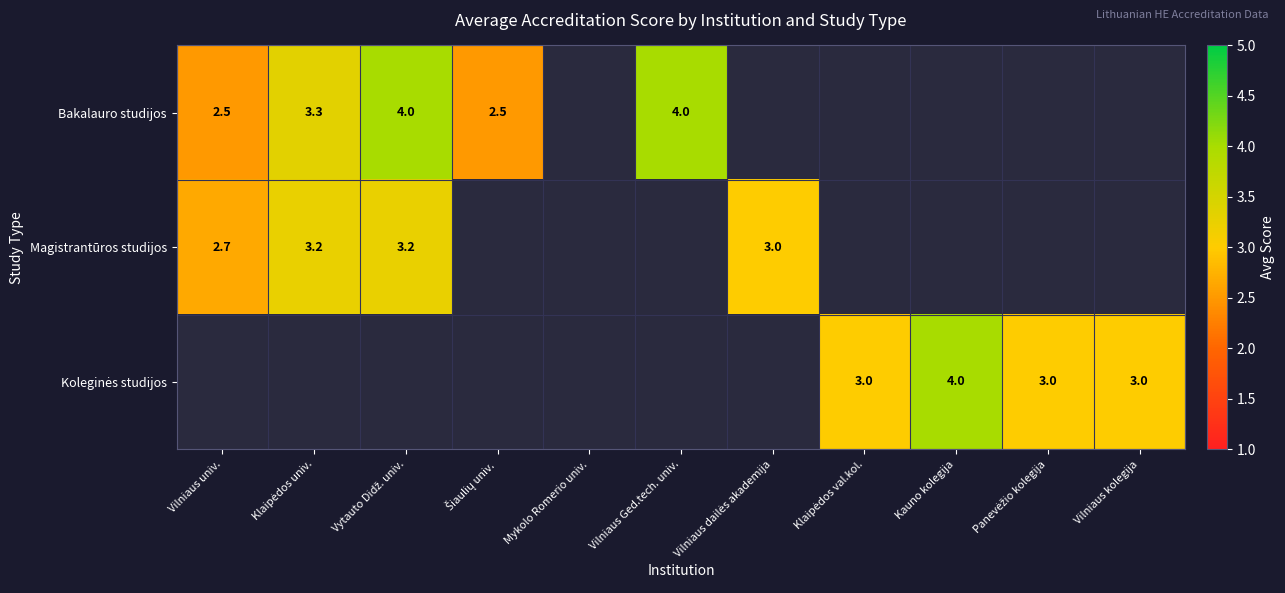

At how many categories does at least one series exceed 3?

4